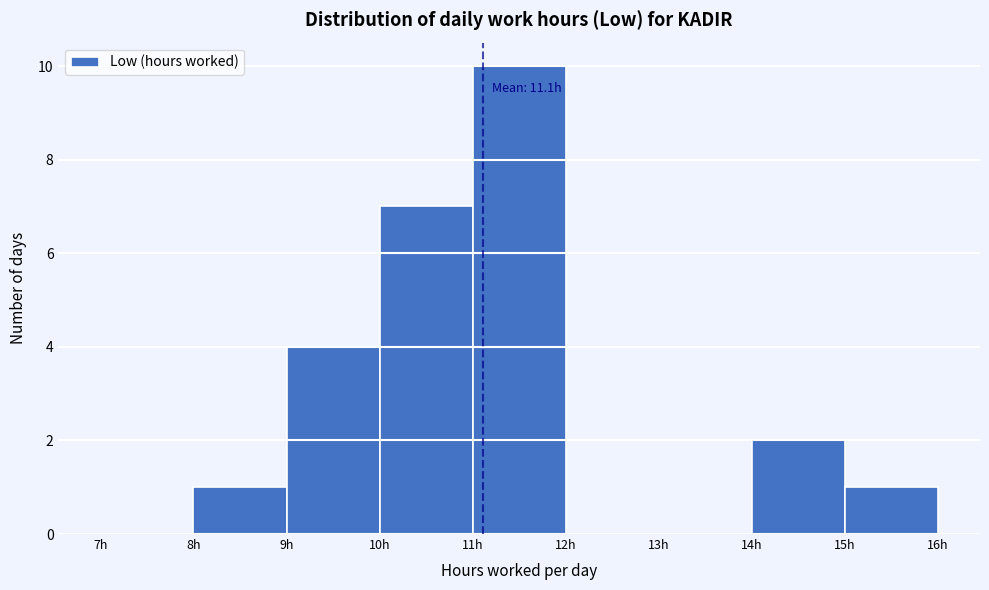

Which range on the x-axis has the tallest bar?

11 to 12